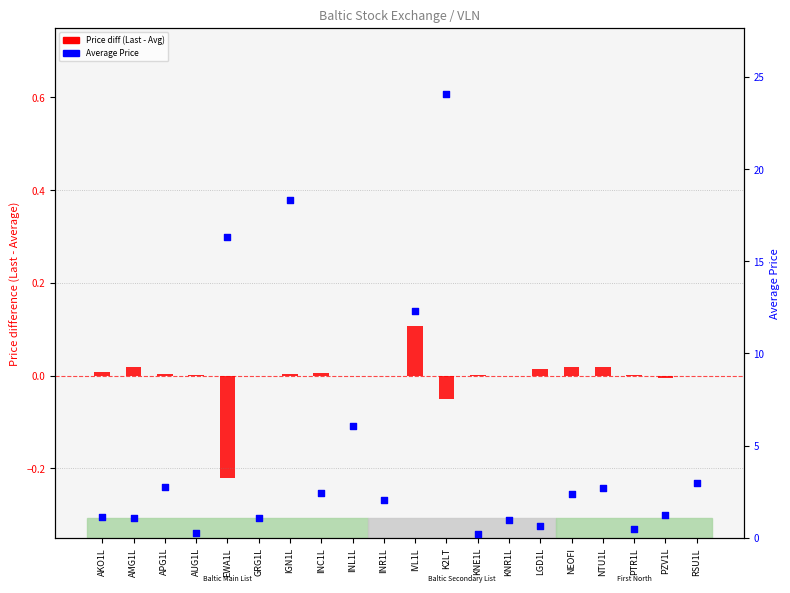

Which series contains the lowest Y value?

Price diff (Last - Avg)